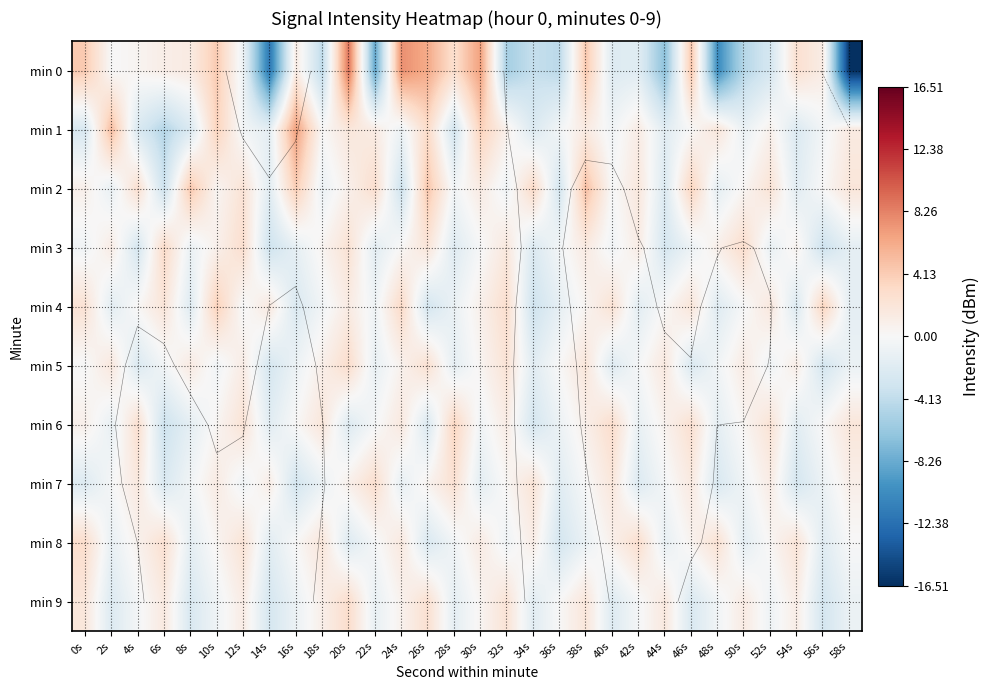

What is the smallest value displayed?

-16.5